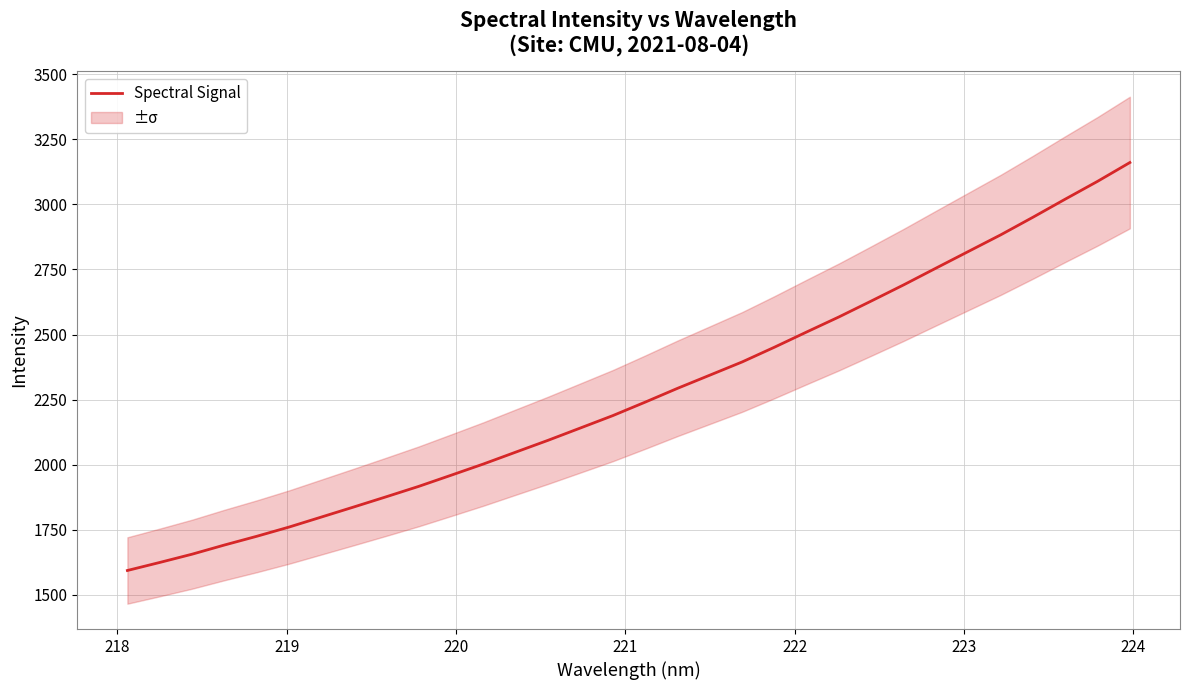

What is the maximum value for Spectral Signal?

3160.6